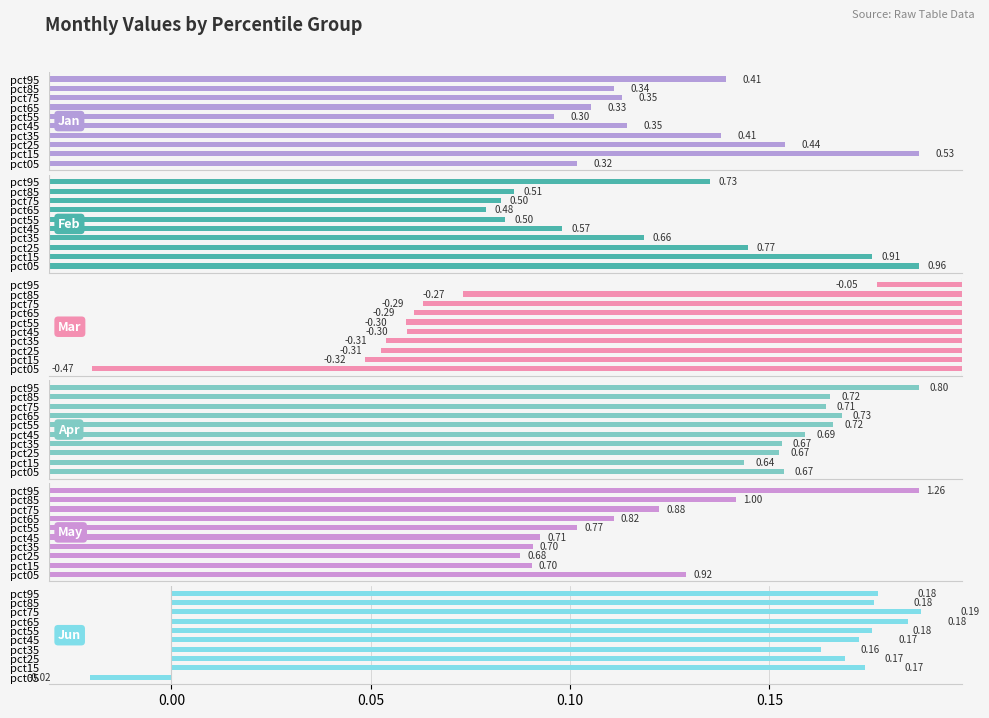

Which series has the widest spread of values?

May